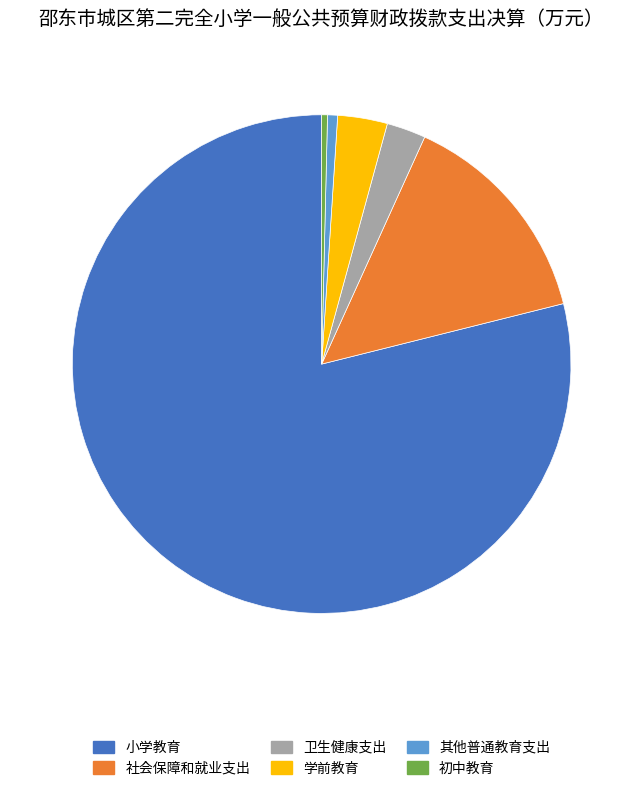

Does any single category account for the majority?

Yes